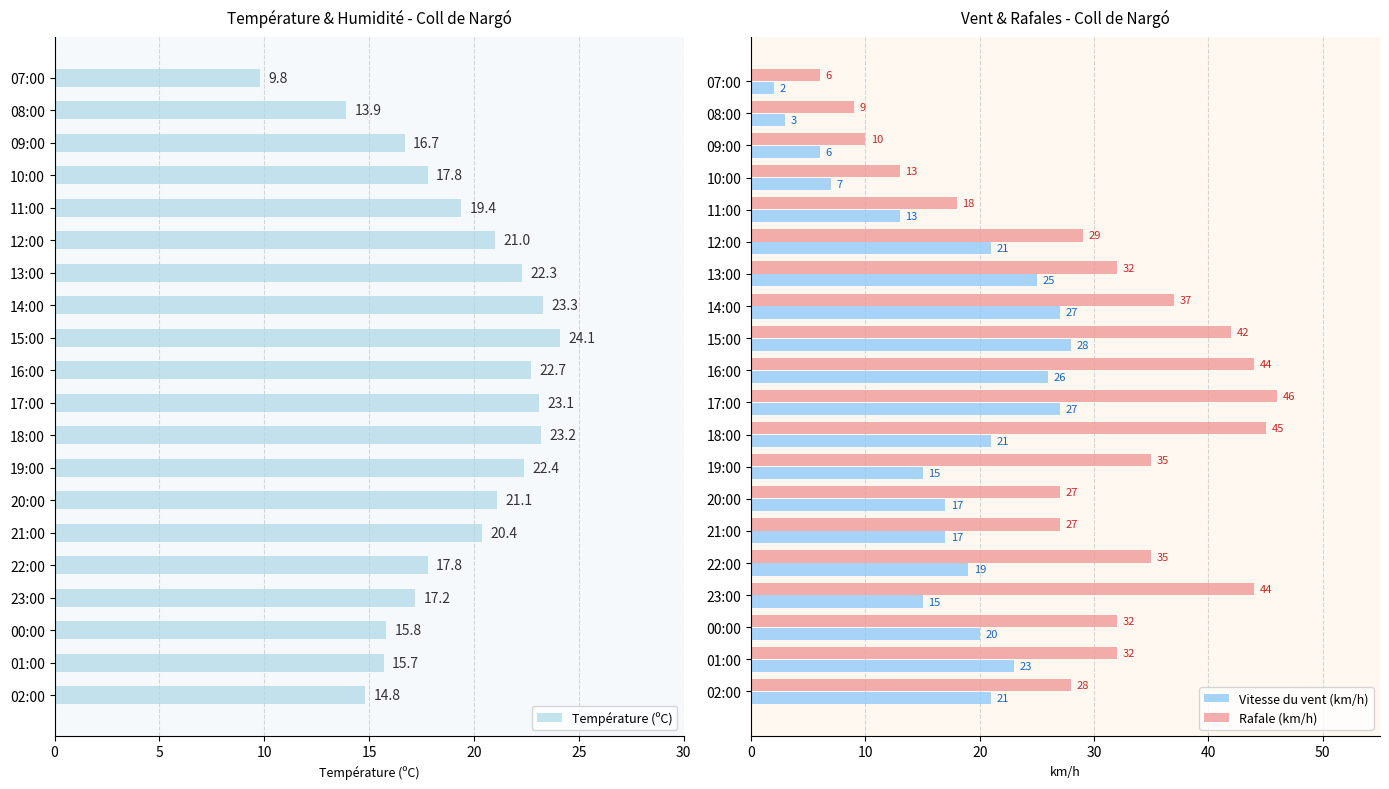

What is the sum of the Vitesse du vent (km/h) values at 18:00 and 15:00?

49